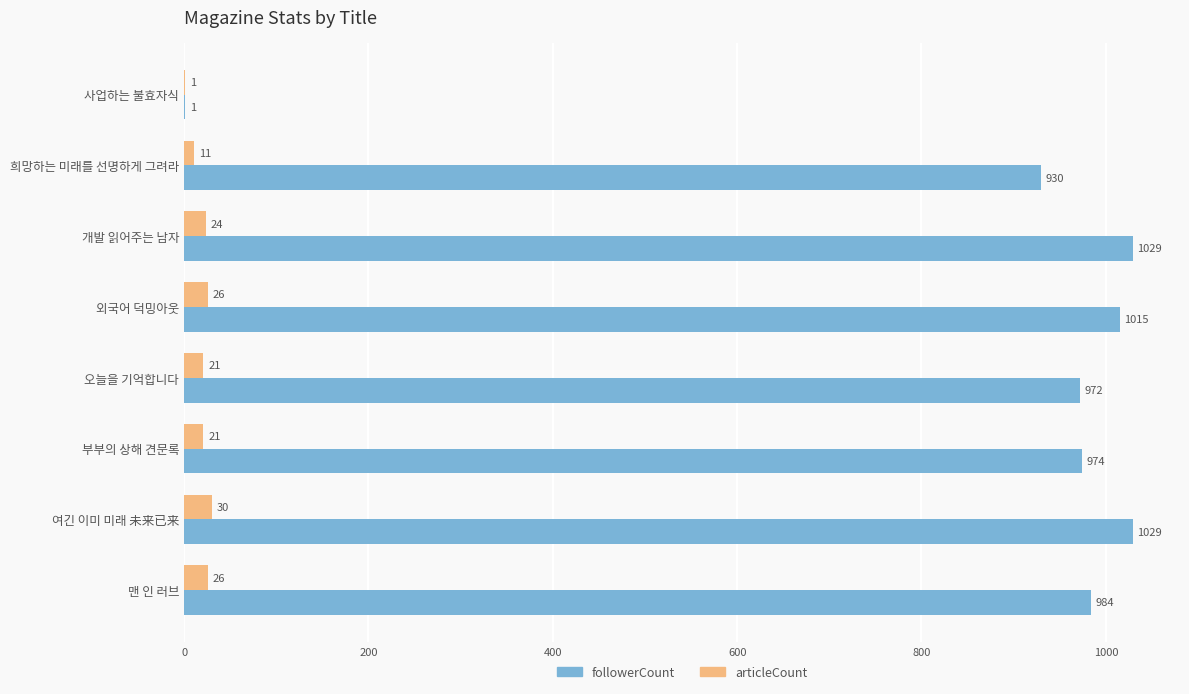

Is the value of followerCount at 오늘을 기억합니다 greater than the value of articleCount at 부부의 상해 견문록?

Yes